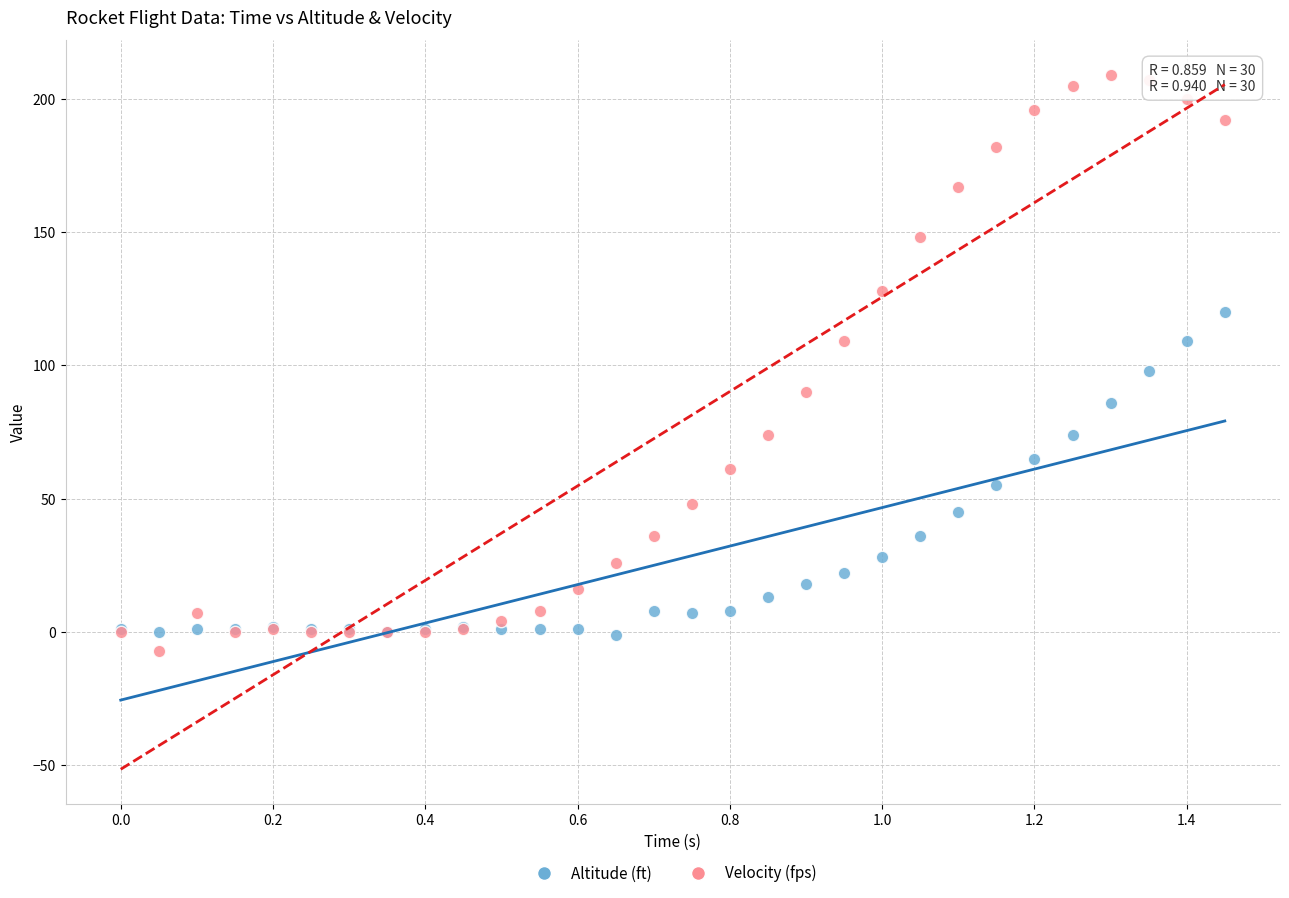

Which series has the largest Y range (max minus min)?

Velocity (fps)